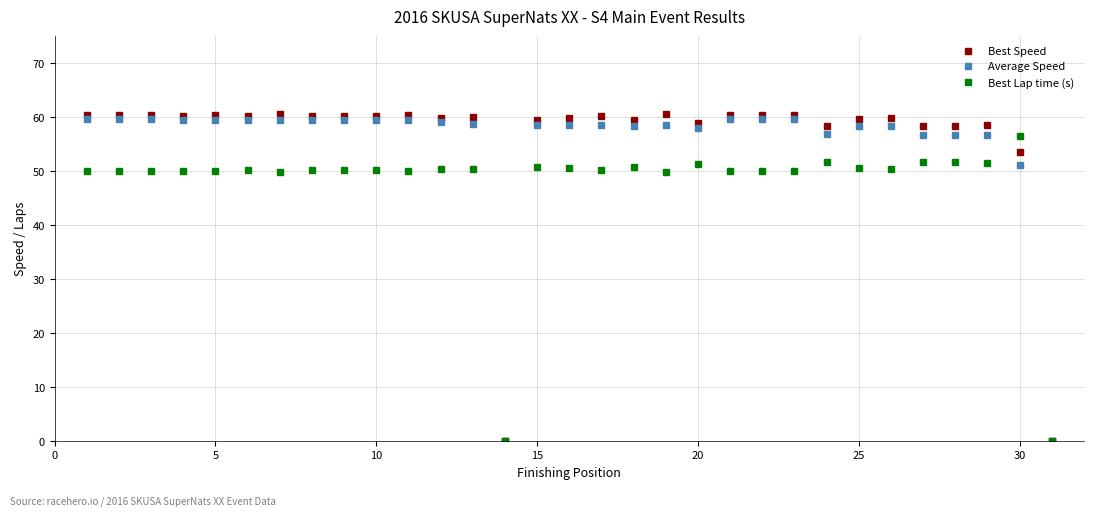

What is the highest value of the Average Speed series?

59.8